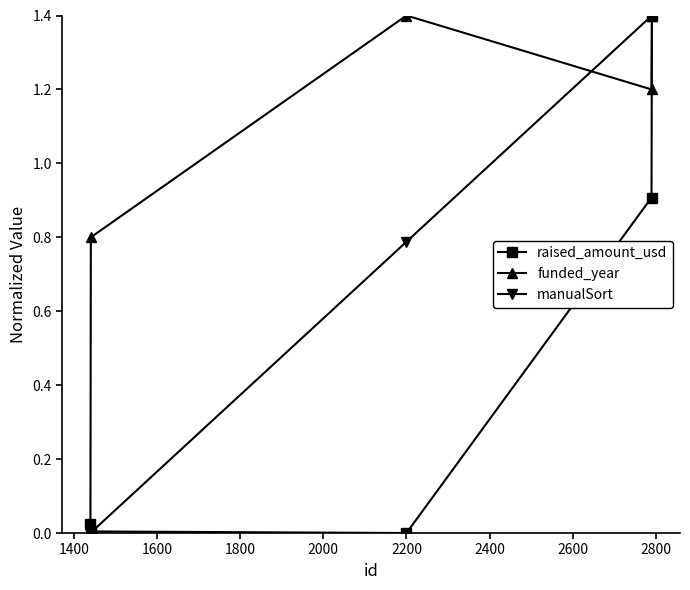

What is the maximum value for manualSort?

1.4